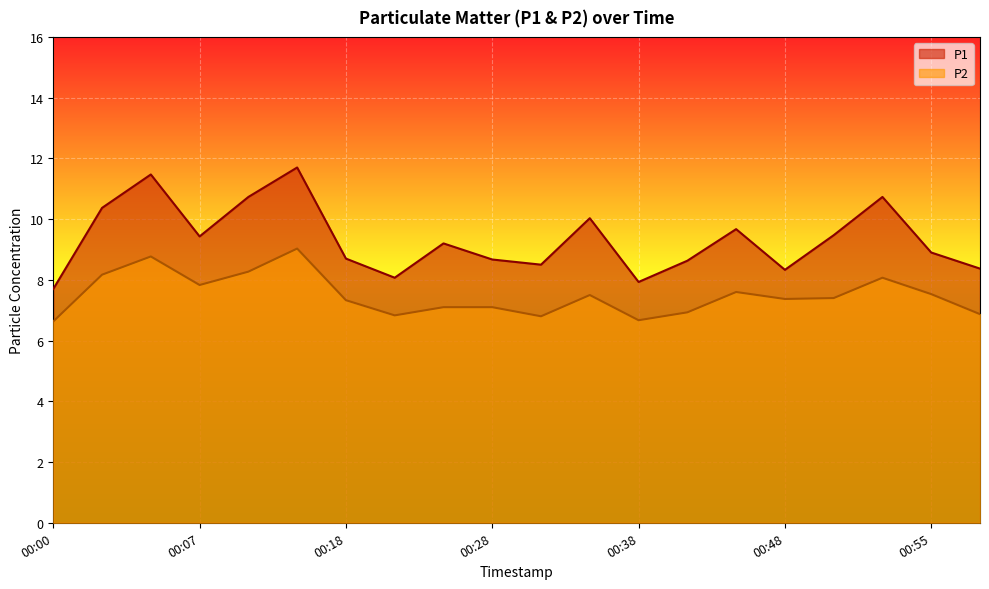

Does the chart display data point markers on the line(s)?

No